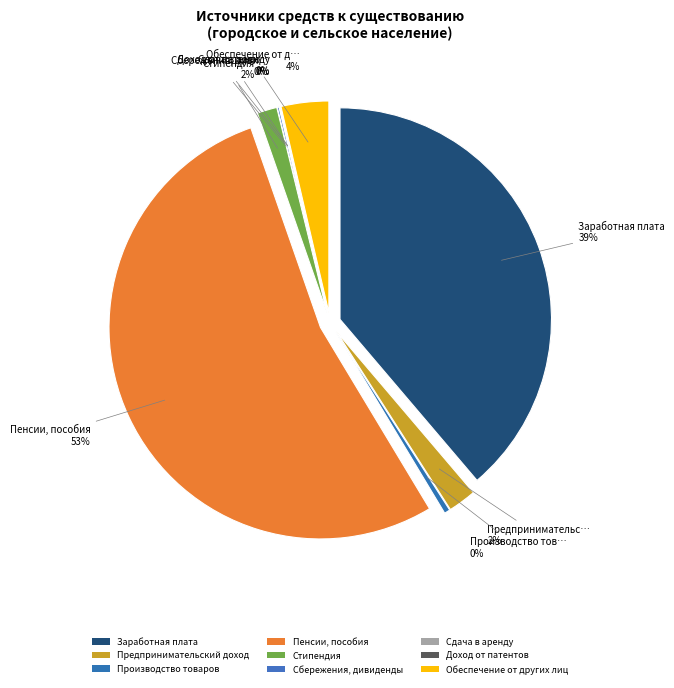

Combined, do Сбережения, дивиденды and Обеспечение от других лиц account for over 50%?

No